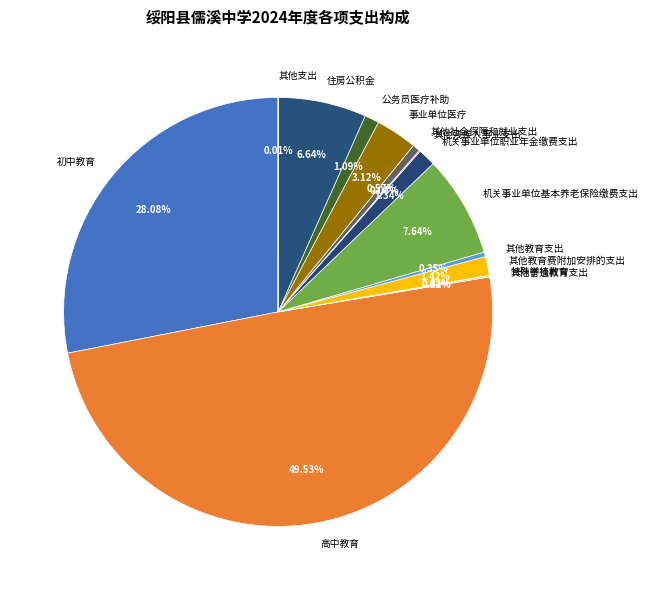

Does 住房公积金 account for over 50% of the chart?

No